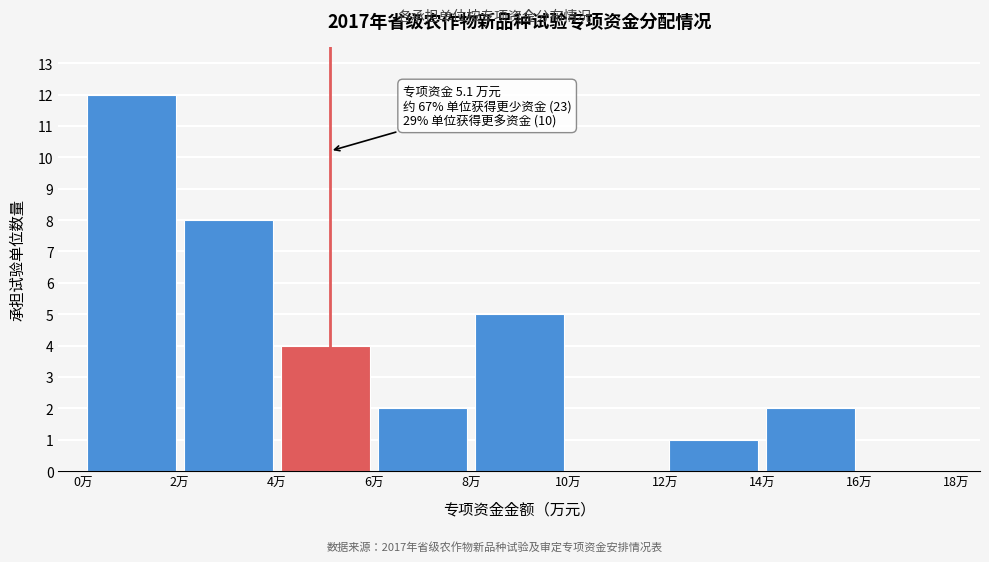

Which range on the x-axis has the tallest bar?

0 to 2